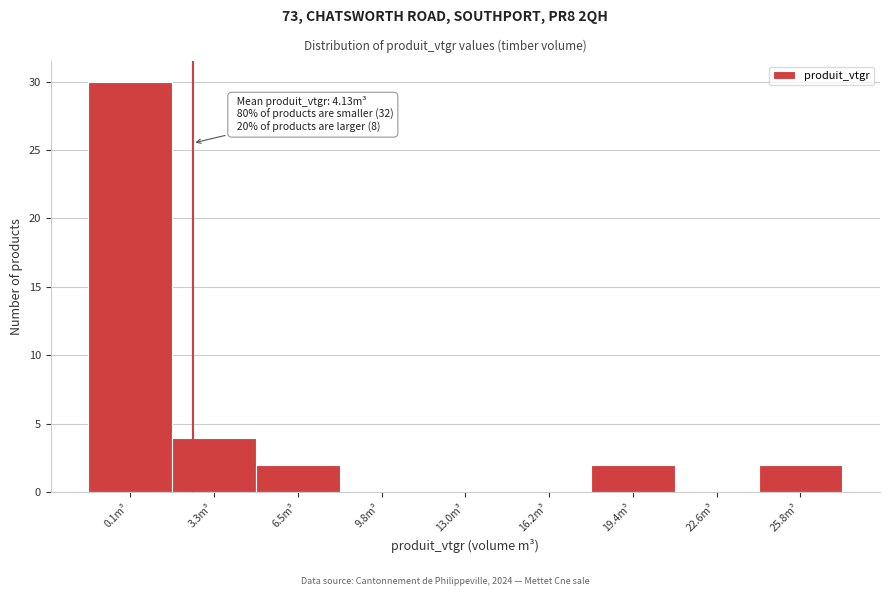

Reading left to right, transcribe all the data shown in this chart.

0.1m³=30	3.3m³=4	6.5m³=2	9.8m³=0	13.0m³=0	16.2m³=0	19.4m³=2	22.6m³=0	25.8m³=2